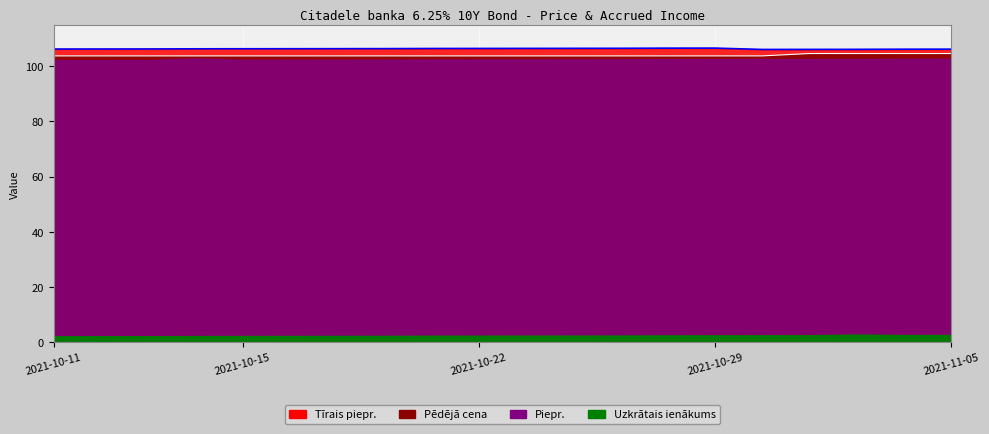

True or false: Tīrais piepr. and Pēdējā cena cross at least once.

False